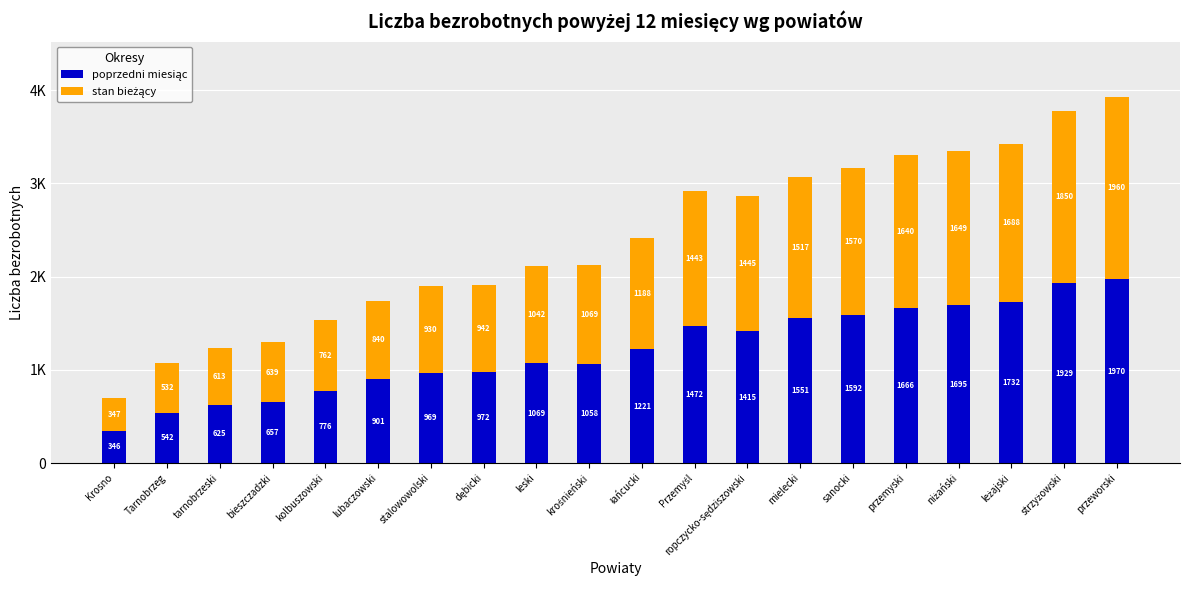

Rank the categories by poprzedni miesiąc value from highest to lowest.

przeworski, strzyżowski, leżajski, niżański, przemyski, sanocki, mielecki, Przemyśl, ropczycko-sędziszowski, łańcucki, leski, krośnieński, dębicki, stalowowolski, lubaczowski, kolbuszowski, bieszczadzki, tarnobrzeski, Tarnobrzeg, Krosno